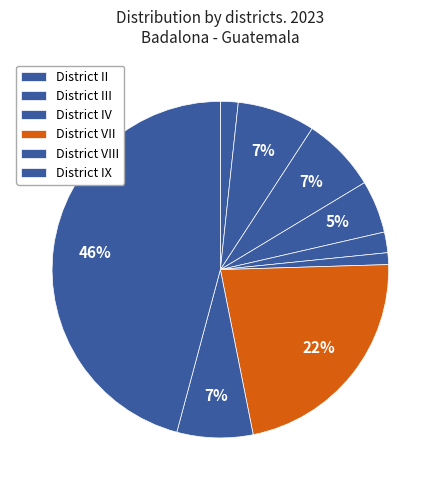

Count the number of slices in the pie.

9